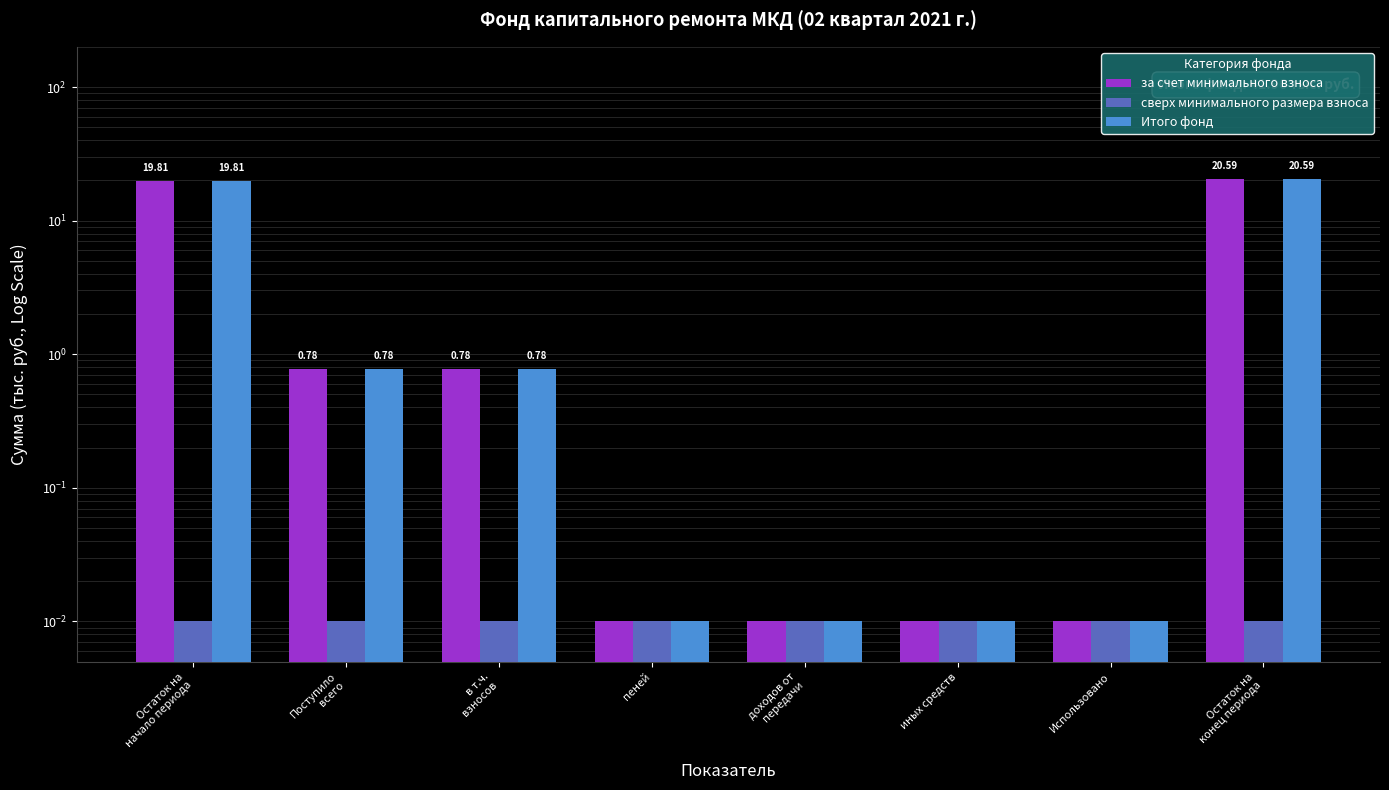

At how many categories does at least one series exceed 0?

8